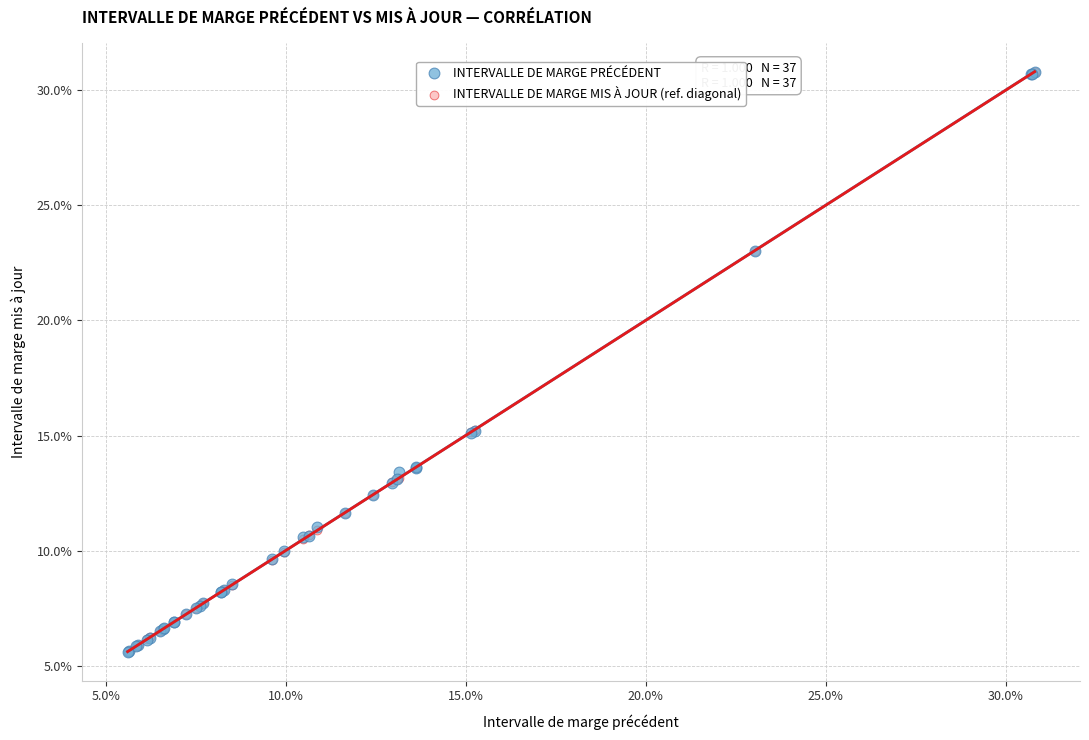

What are all the series names shown in the legend?

INTERVALLE DE MARGE PRÉCÉDENT, INTERVALLE DE MARGE MIS À JOUR (ref. diagonal)